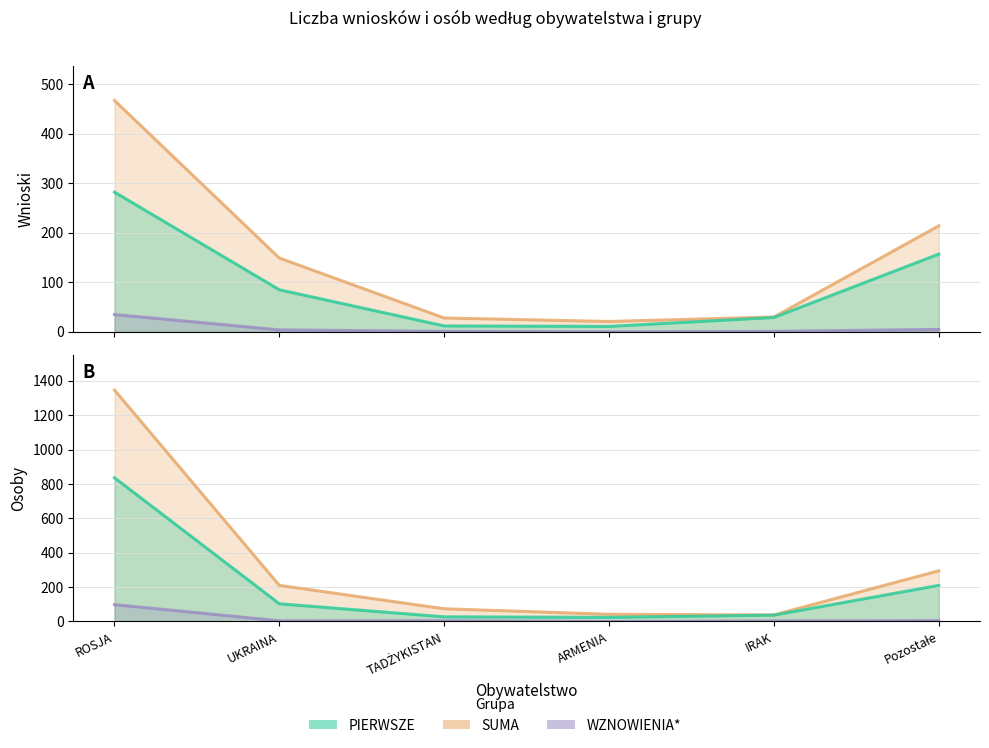

Reading left to right, transcribe all the data shown in this chart.

PIERWSZE_Wnioski: 282	85	12	11	29	157
SUMA_Wnioski: 467	149	28	21	30	214
WZNOWIENIA_Wnioski: 35	4	1	0	1	5
PIERWSZE_Osoby: 836	103	27	24	37	210
SUMA_Osoby: 1346	210	74	42	38	295
WZNOWIENIA_Osoby: 98	4	4	0	3	5